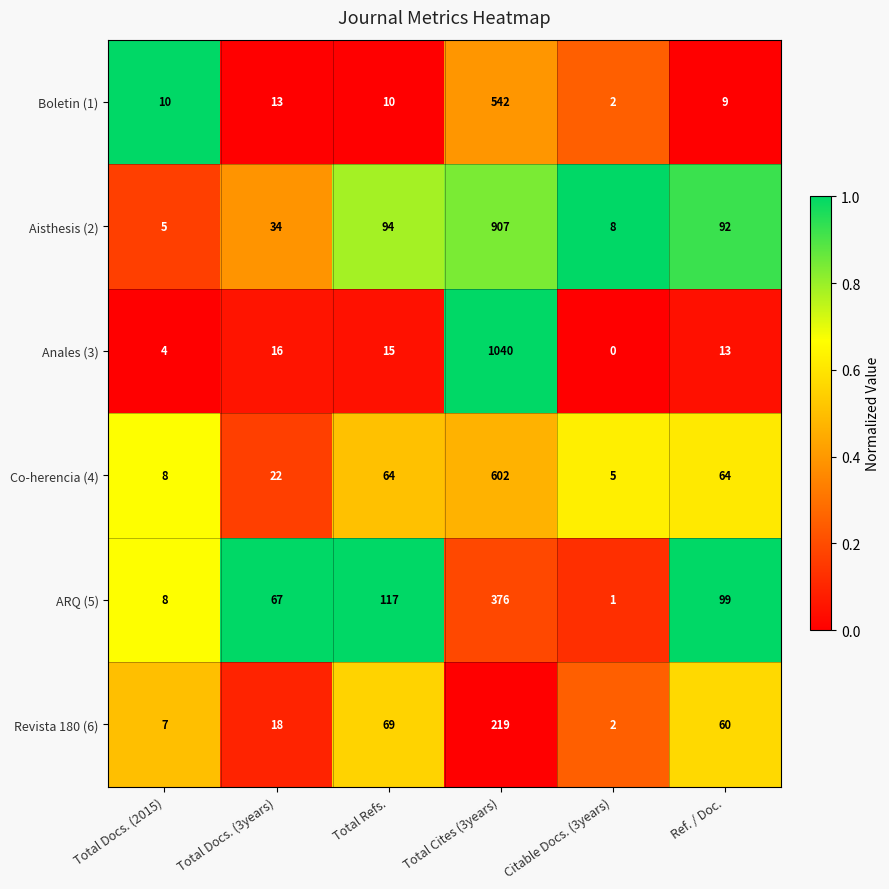

What is the average value of the ARQ (5) series?

111